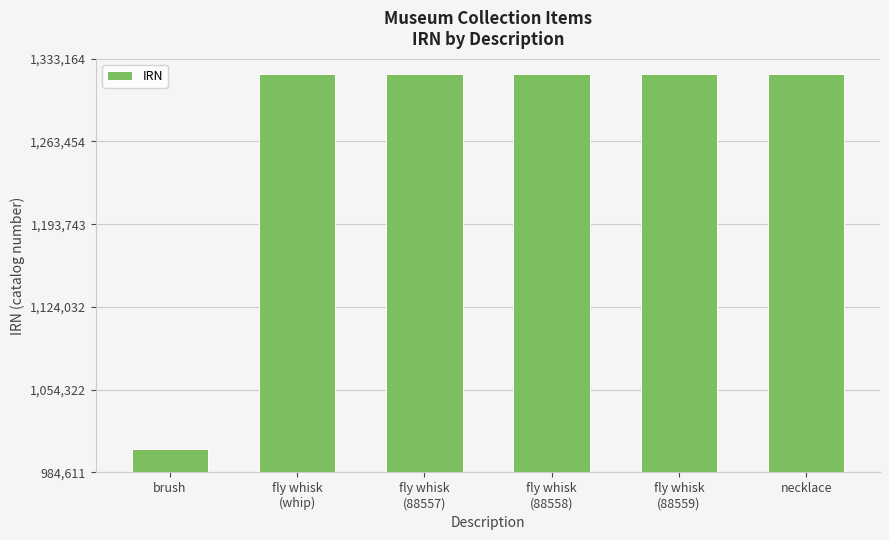

Does the chart contain any negative values?

No